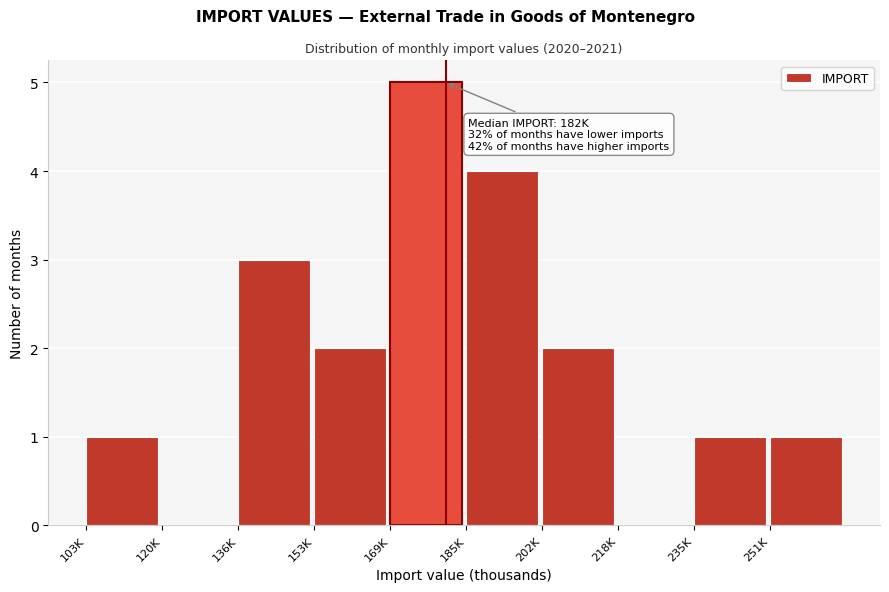

Reading left to right, extract all data points from this chart.

103K=1	120K=0	136K=3	153K=2	169K=5	185K=4	202K=2	218K=0	235K=1	251K=1